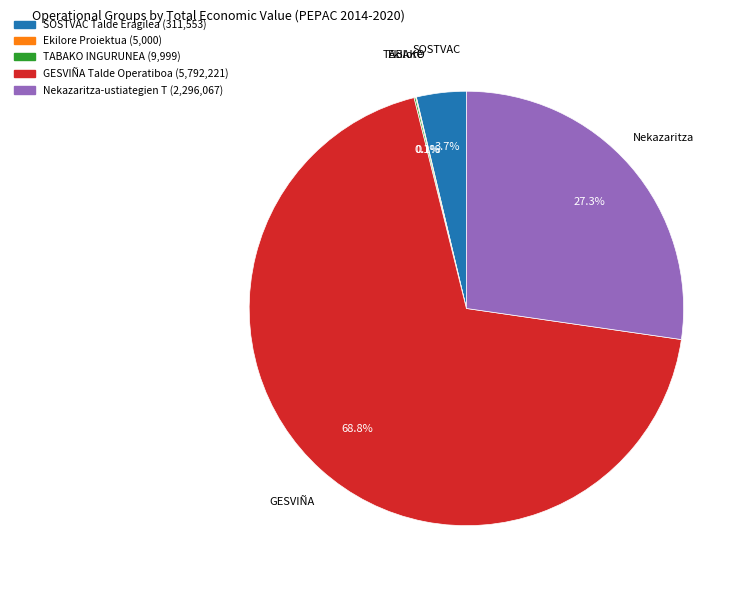

To the nearest percent, what is the average slice percentage?

20%